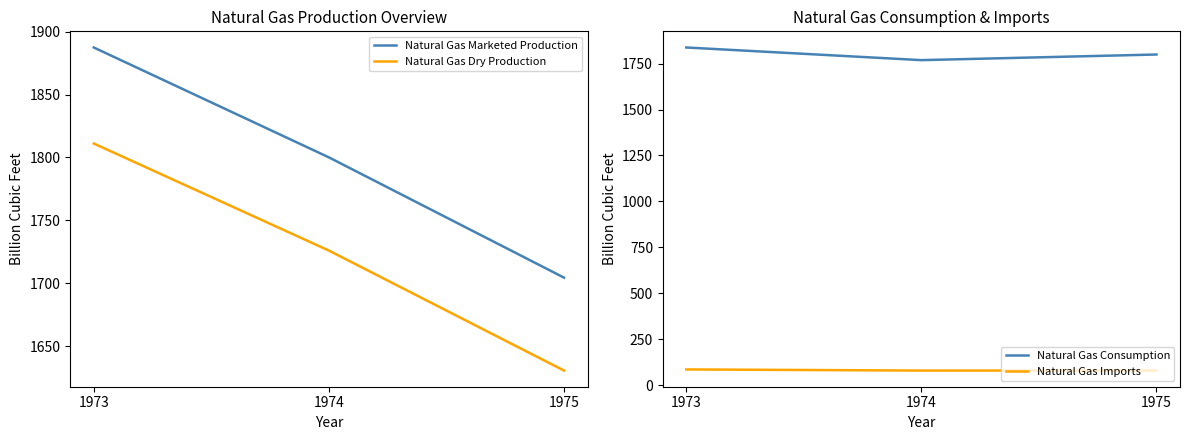

The value of Natural Gas Dry Production at 1973 is 812.0. True or false?

False